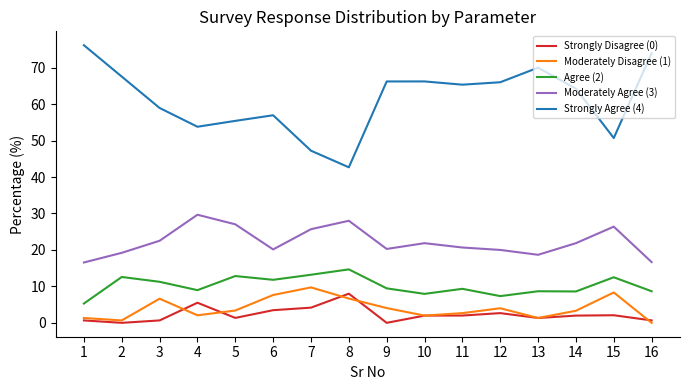

Which series has the largest total across all categories?

Strongly Agree (4)